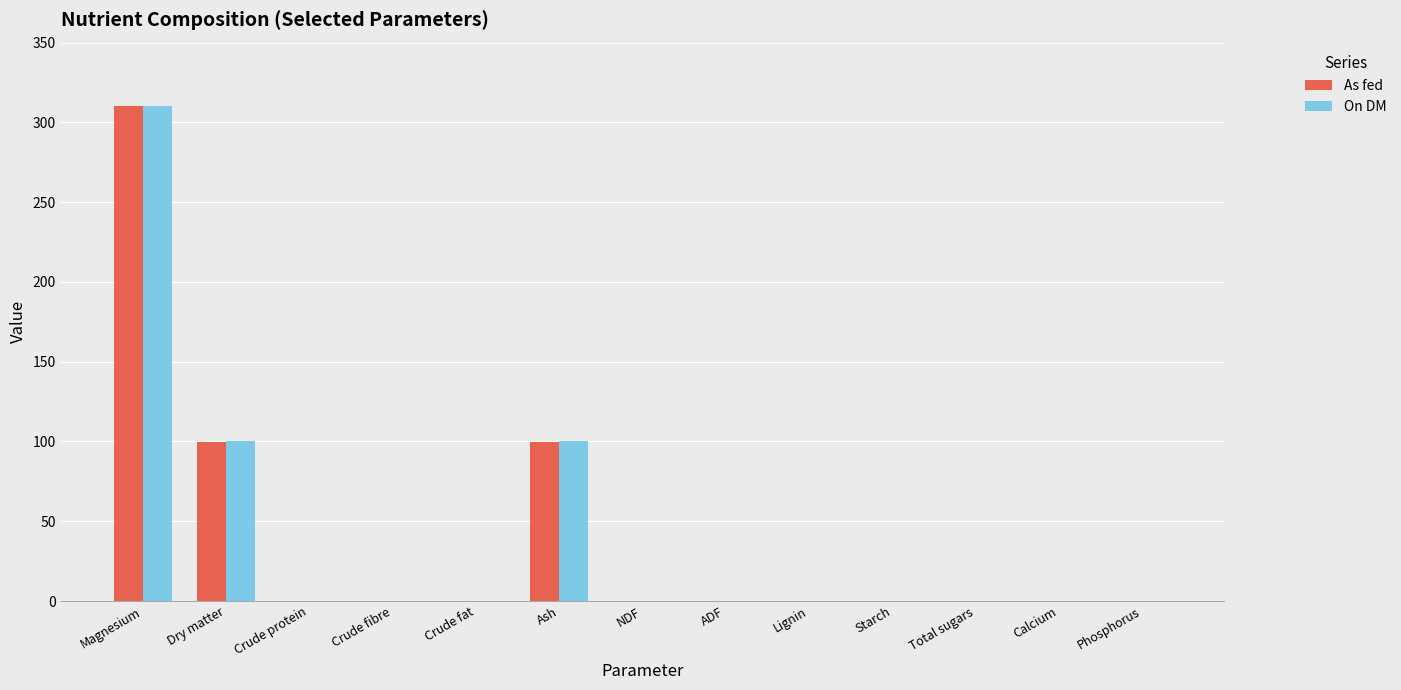

Reading left to right, what are all the values shown in this chart?

As fed: Magnesium=310.0	Dry matter=99.9	Crude protein=0.0	Crude fibre=0.0	Crude fat=0.0	Ash=99.9	NDF=0.0	ADF=0.0	Lignin=0.0	Starch=0.0	Total sugars=0.0	Calcium=0.0	Phosphorus=0.0
On DM: Magnesium=310.0	Dry matter=100.0	Crude protein=0.0	Crude fibre=0.0	Crude fat=0.0	Ash=100.0	NDF=0.0	ADF=0.0	Lignin=0.0	Starch=0.0	Total sugars=0.0	Calcium=0.0	Phosphorus=0.0